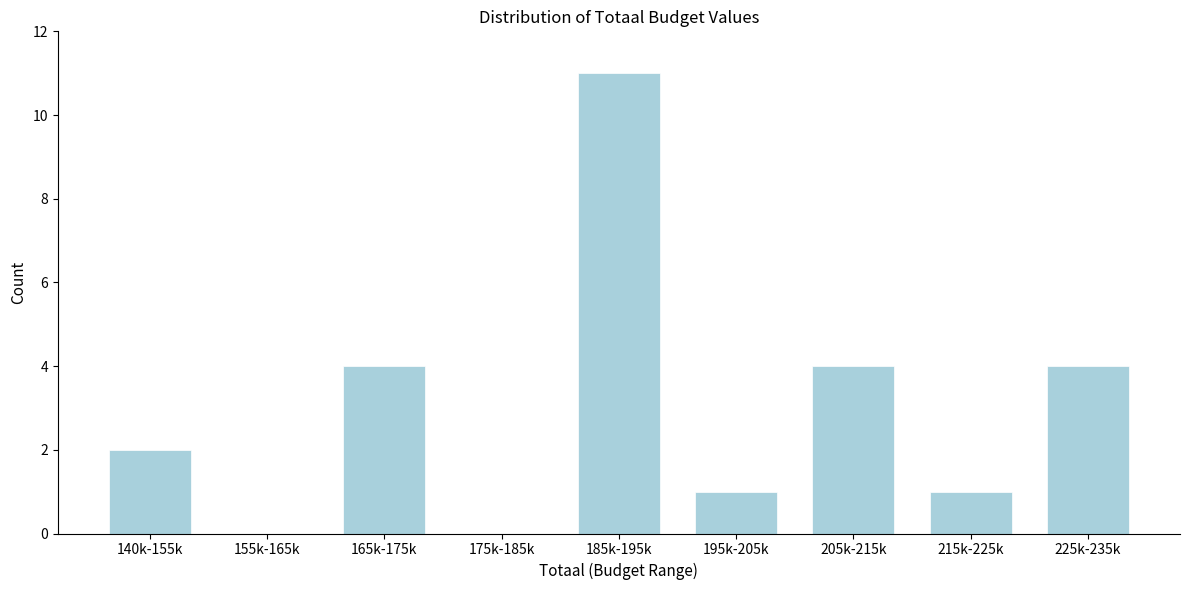

Reading left to right, list all the values displayed in this chart.

140k-155k=2	155k-165k=0	165k-175k=4	175k-185k=0	185k-195k=11	195k-205k=1	205k-215k=4	215k-225k=1	225k-235k=4